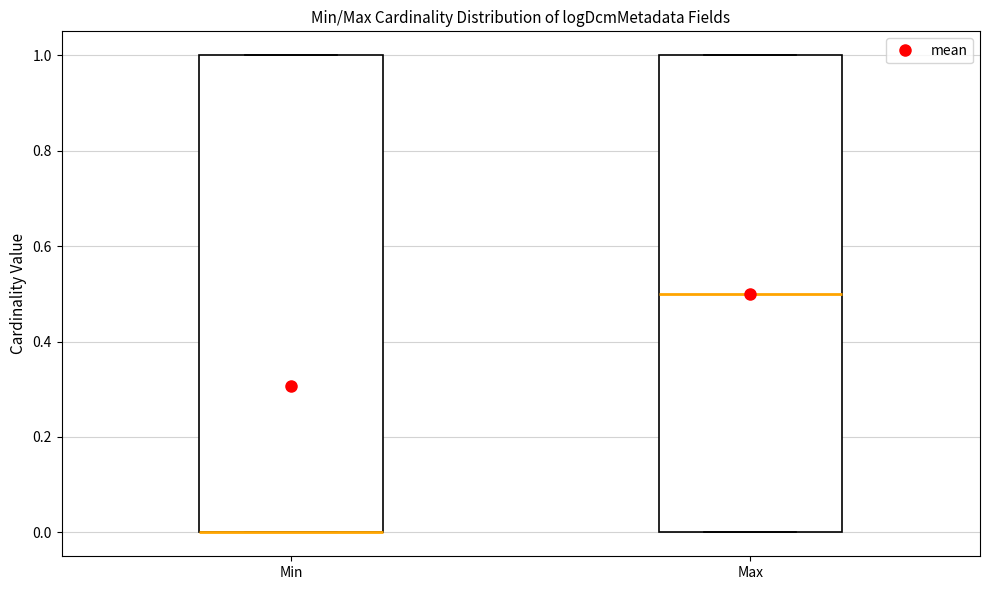

Reading left to right, read every box against the y-axis: the position of its median line, the range the box covers, and the ends of its whiskers. The values are not printed on the chart, so give them approximately, as read against the axis.

Min: median 0.0 (drawn on the box's lower edge), box 0.0 to 1.0, whiskers 0.0 to 1.0
Max: median 0.5, box 0.0 to 1.0, whiskers 0.0 to 1.0